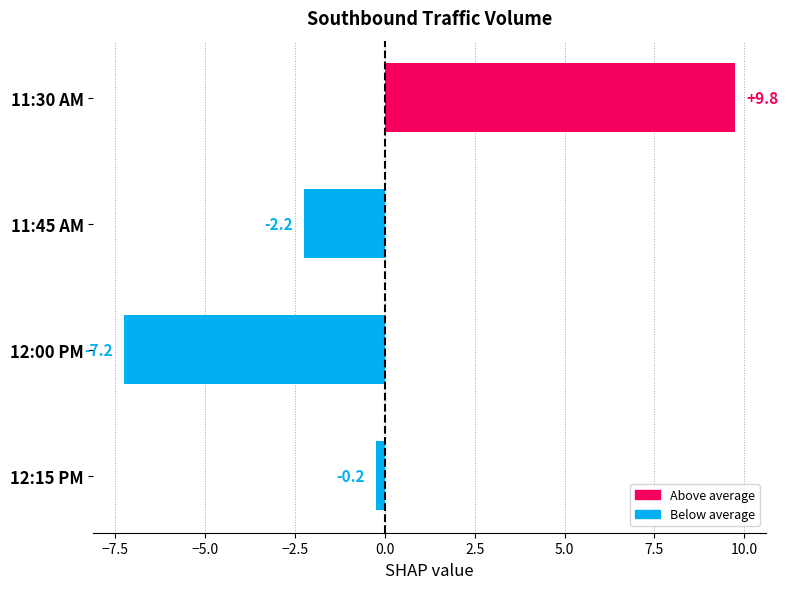

List the labels in order of value, largest first.

11:30 AM, 12:15 PM, 11:45 AM, 12:00 PM